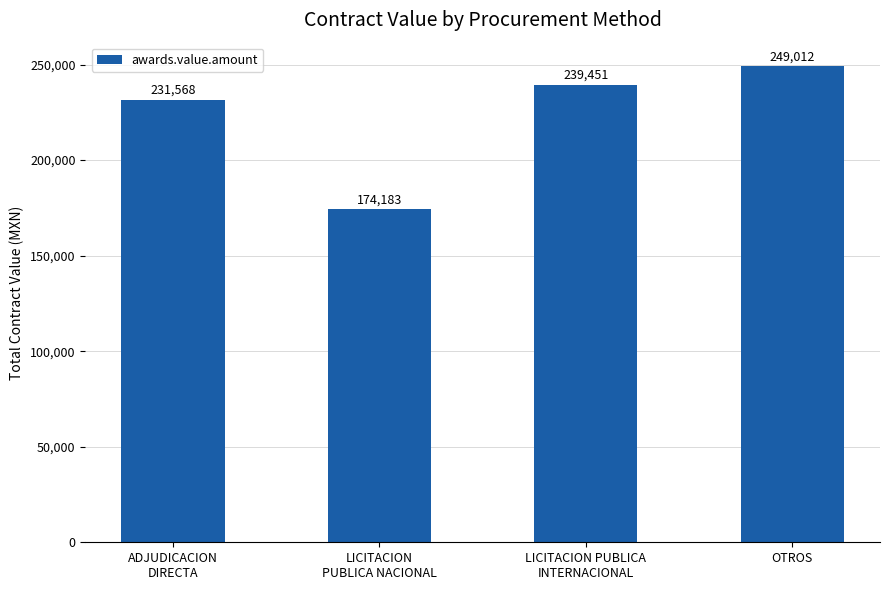

Which has a higher value, LICITACION
PUBLICA NACIONAL or LICITACION PUBLICA
INTERNACIONAL?

LICITACION PUBLICA
INTERNACIONAL